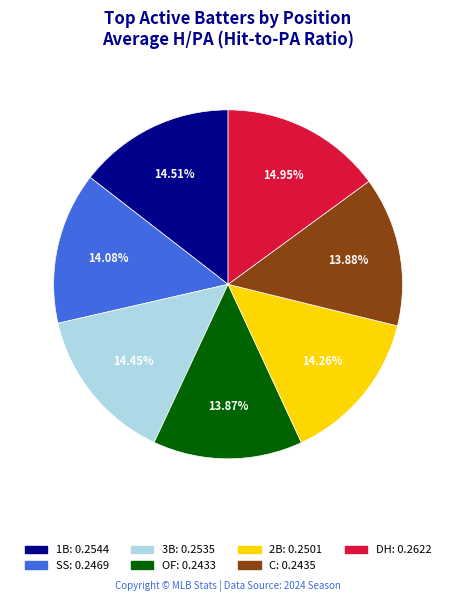

Do C and 3B together represent more than half of the pie?

No